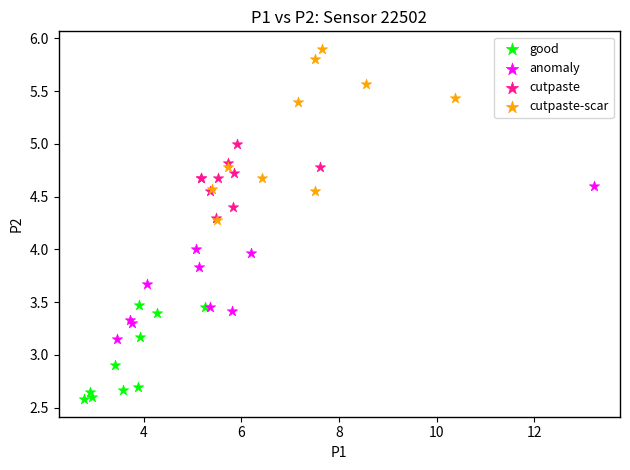

Which series has the widest spread of Y values?

cutpaste-scar